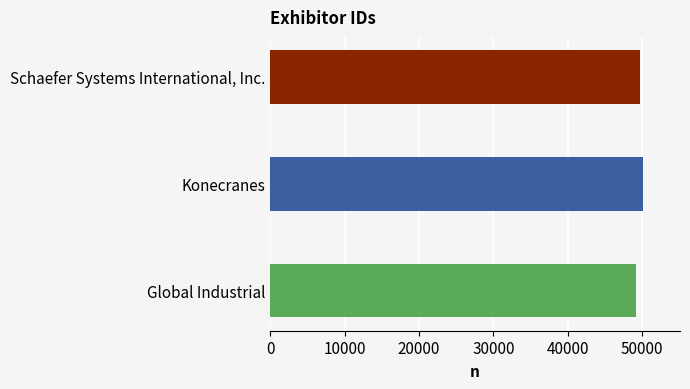

What is the difference between the maximum and minimum values?

898